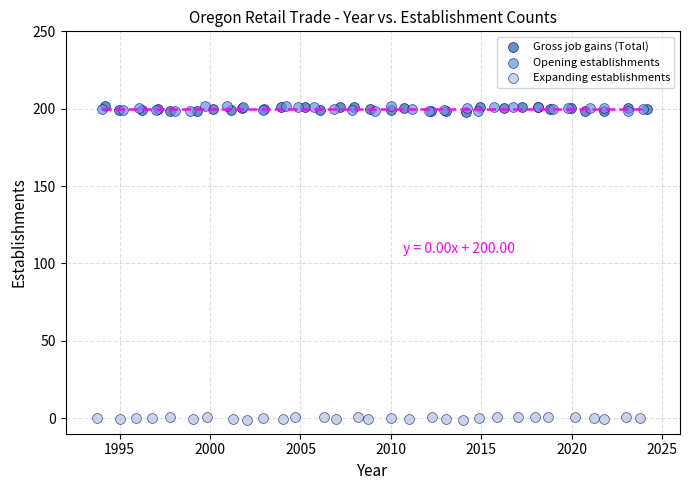

Which series reaches the minimum Y coordinate?

Expanding establishments